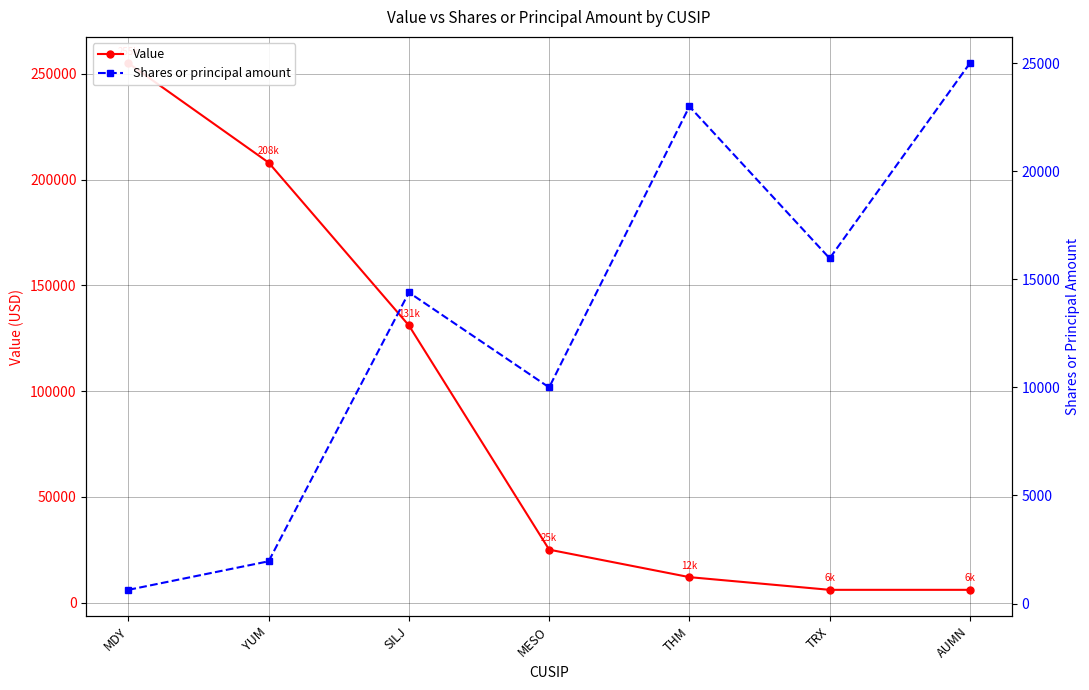

Rank the series by their maximum value, from lowest to highest.

Shares or principal amount, Value